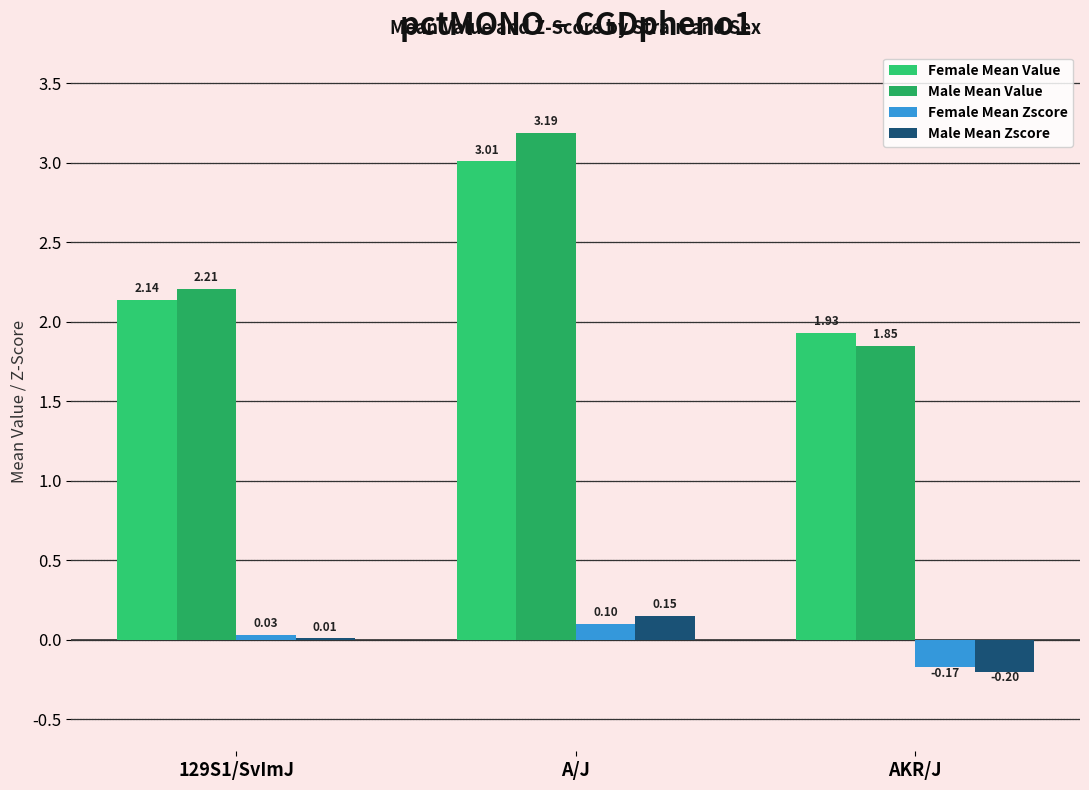

Rank the categories by Male Mean Zscore value from highest to lowest.

A/J, 129S1/SvImJ, AKR/J